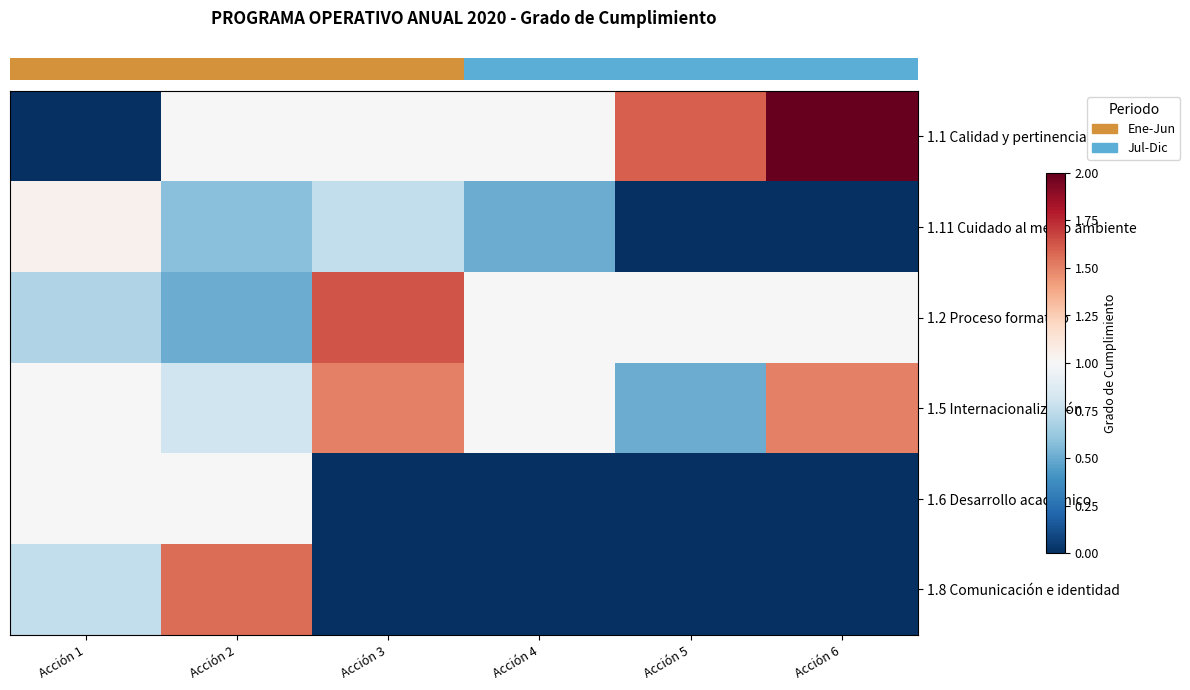

What is the spread (max minus min) of values at Acción 3?

1.6